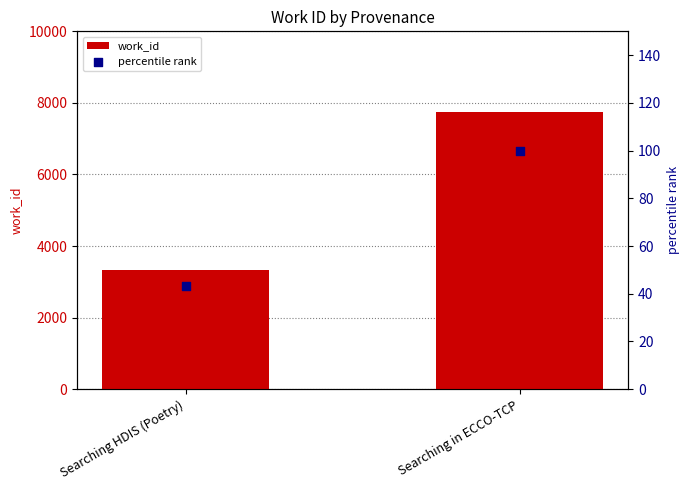

At how many categories does at least one series exceed 4979?

1